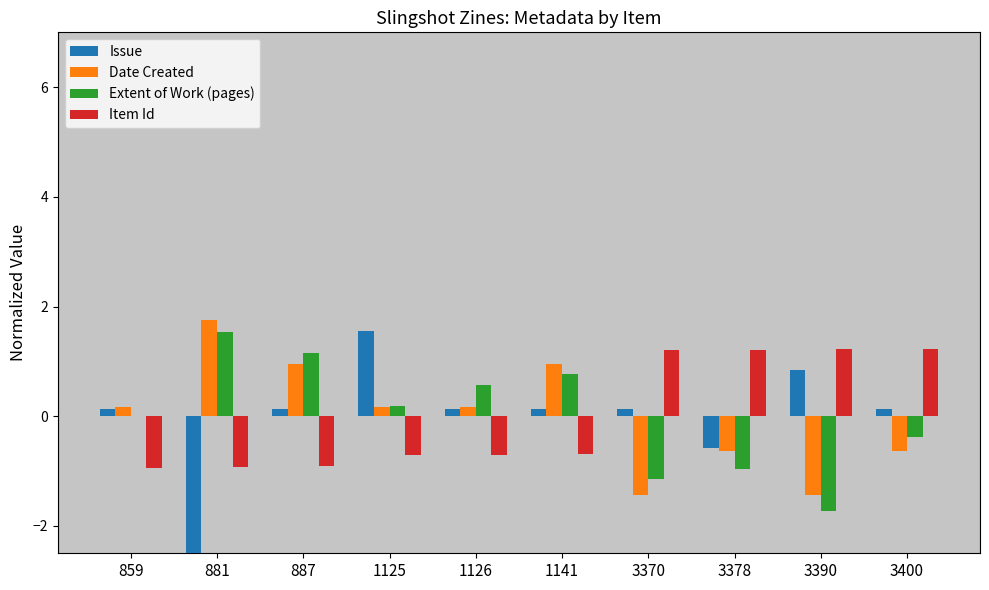

Reading left to right, transcribe all the data shown in this chart.

Issue: 859=0.1	881=-2.5	887=0.1	1125=1.5	1126=0.1	1141=0.1	3370=0.1	3378=-0.6	3390=0.8	3400=0.1
Date Created: 859=0.2	881=1.8	887=1.0	1125=0.2	1126=0.2	1141=1.0	3370=-1.4	3378=-0.6	3390=-1.4	3400=-0.6
Extent of Work (pages): 859=0.0	881=1.5	887=1.2	1125=0.2	1126=0.6	1141=0.8	3370=-1.2	3378=-1.0	3390=-1.7	3400=-0.4
Item Id: 859=-0.9	881=-0.9	887=-0.9	1125=-0.7	1126=-0.7	1141=-0.7	3370=1.2	3378=1.2	3390=1.2	3400=1.2